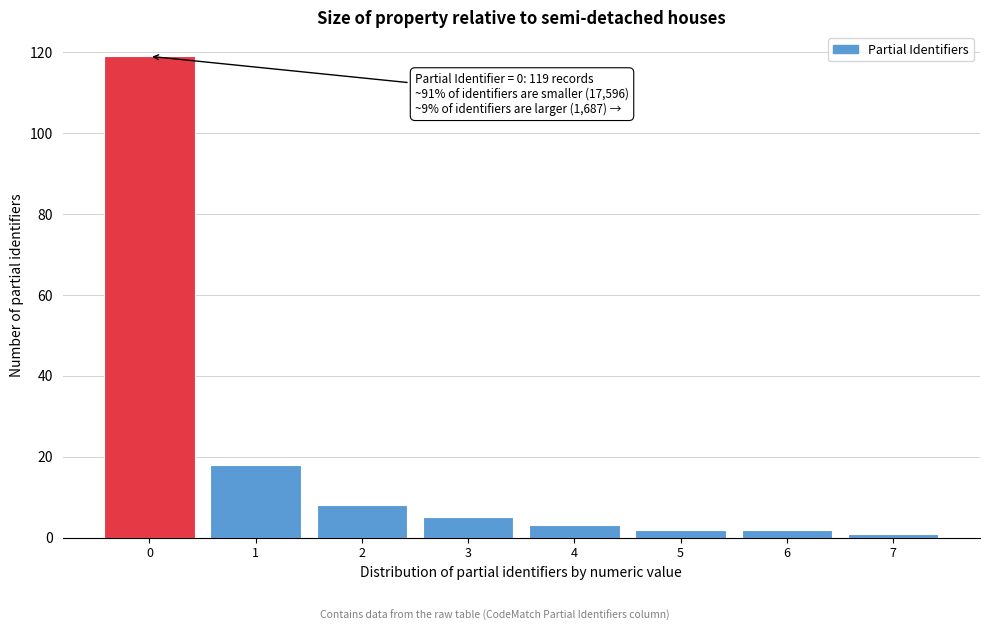

Over which range of the x-axis is the bar tallest?

-0.5 to 0.5